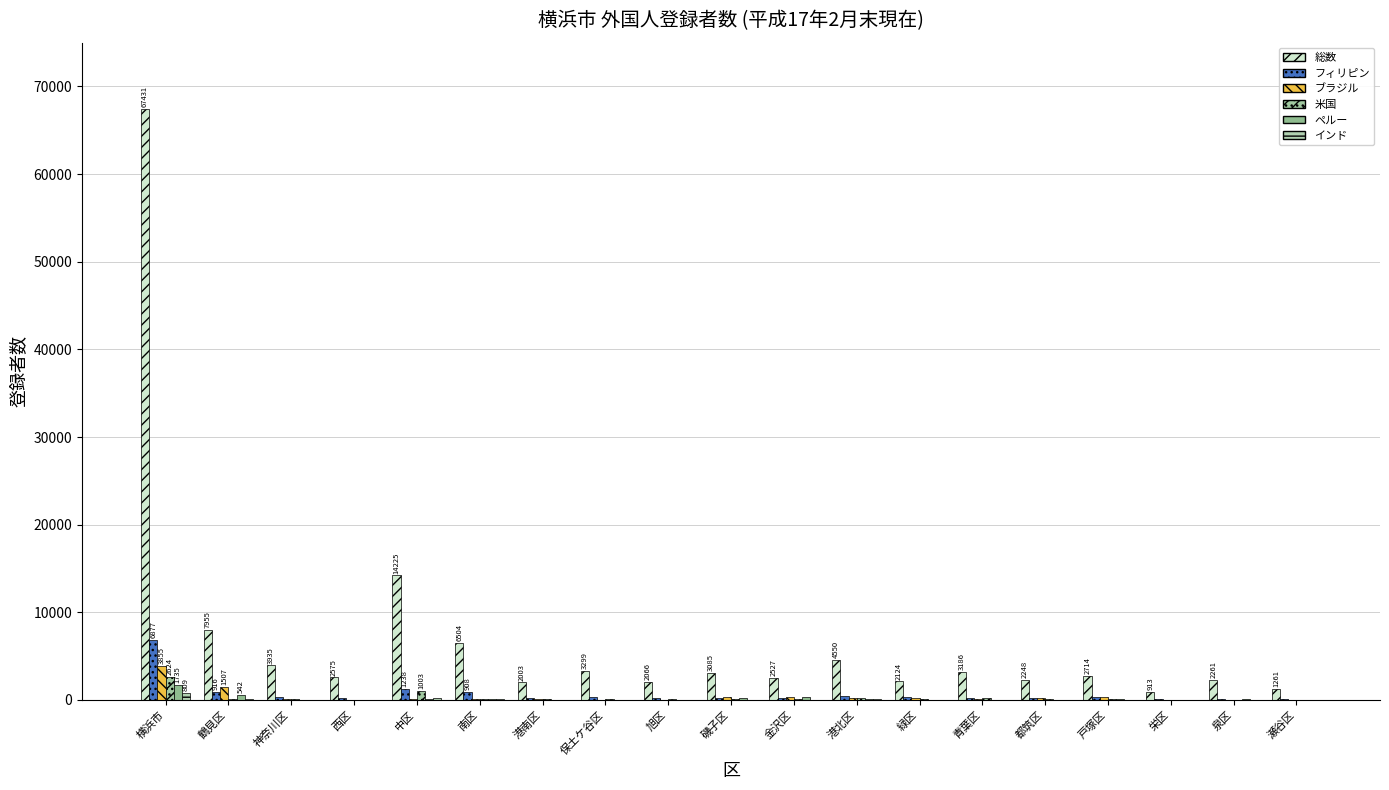

How many series are shown in this chart?

6